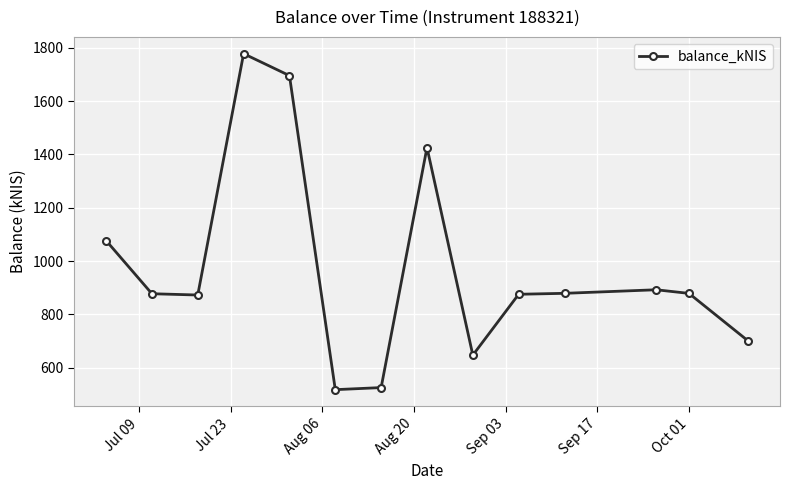

What is the maximum value shown in the chart?

1777.7